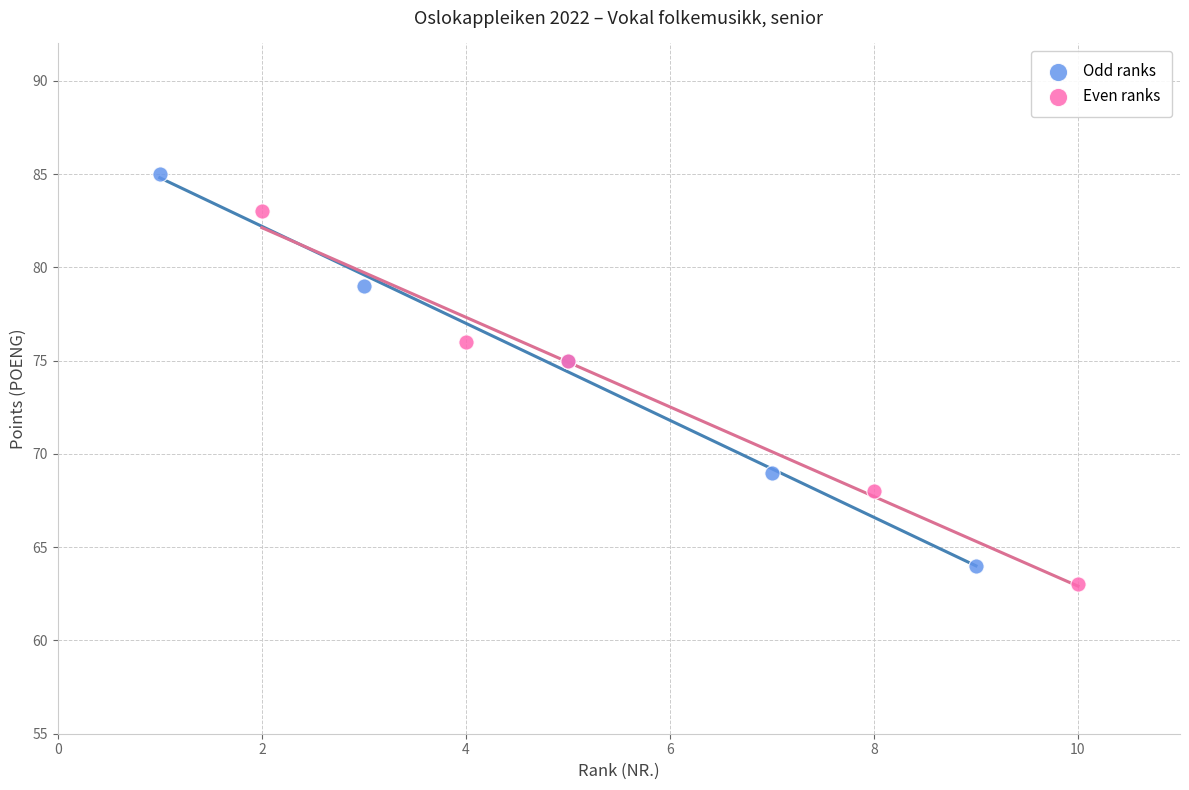

Which series reaches the maximum Y coordinate?

Odd ranks